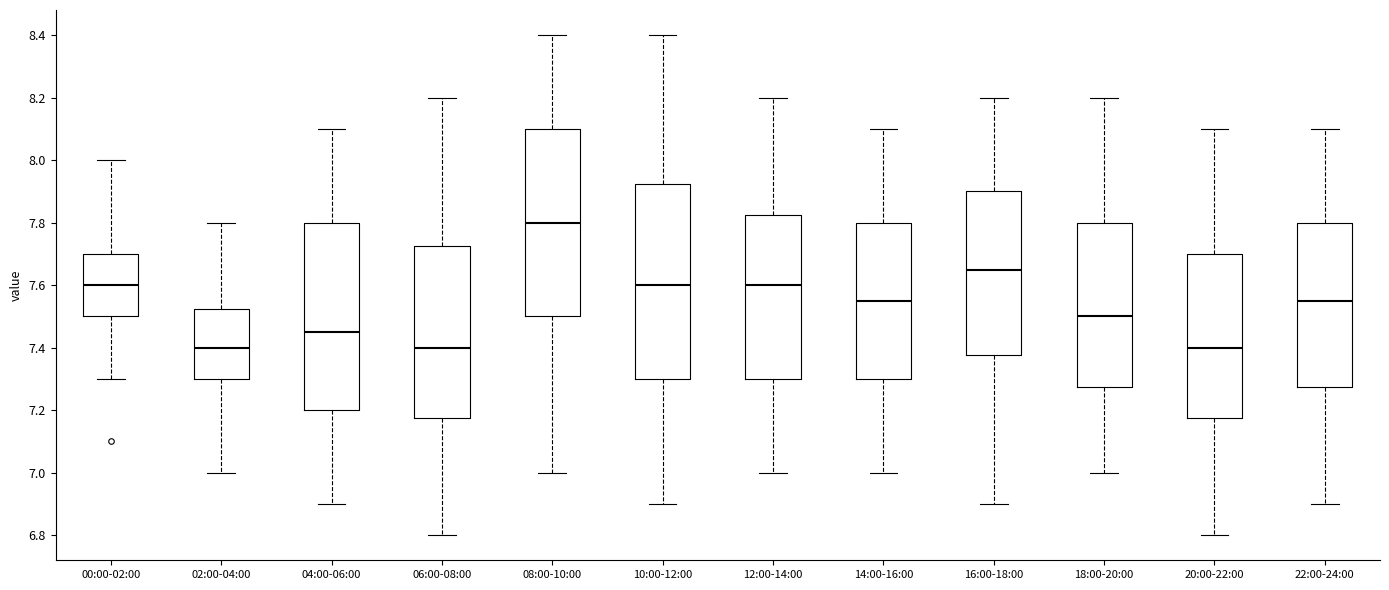

Where does the median line of the box for 02:00-04:00 sit on the y-axis? The values are not printed on the chart, so give them approximately, as read against the axis.

7.40